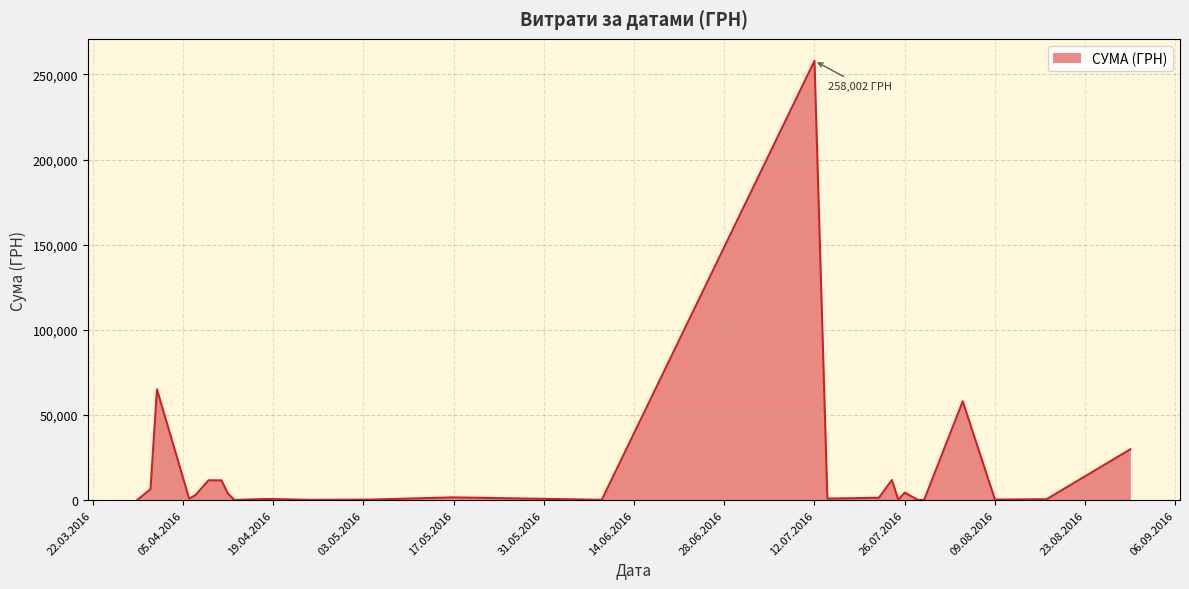

What is the maximum value shown in the chart?

258001.8